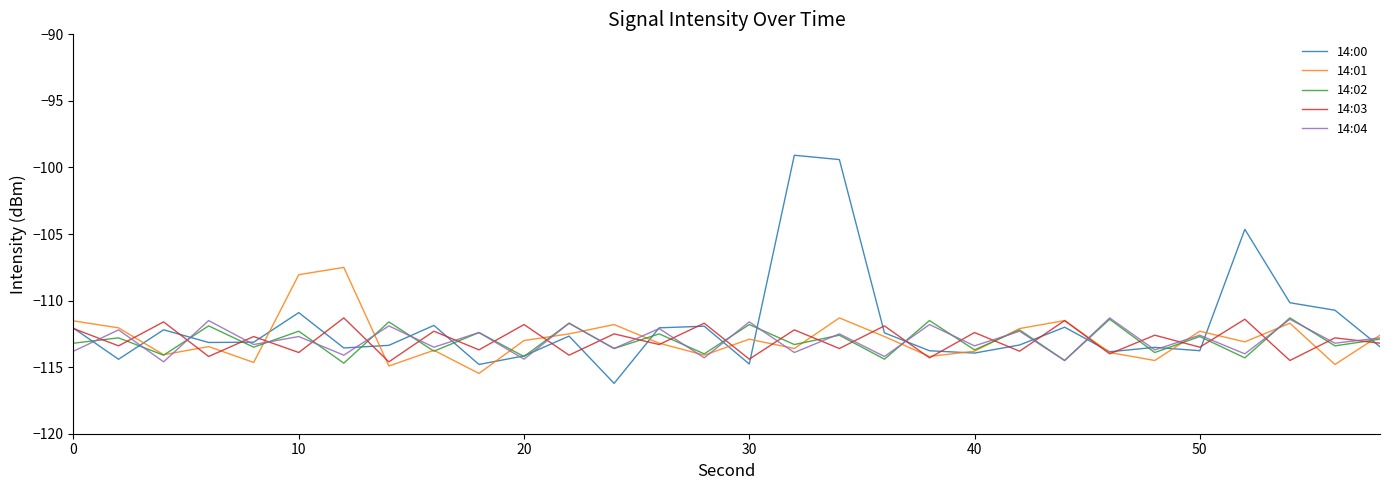

How many categories are shown in the chart?

30